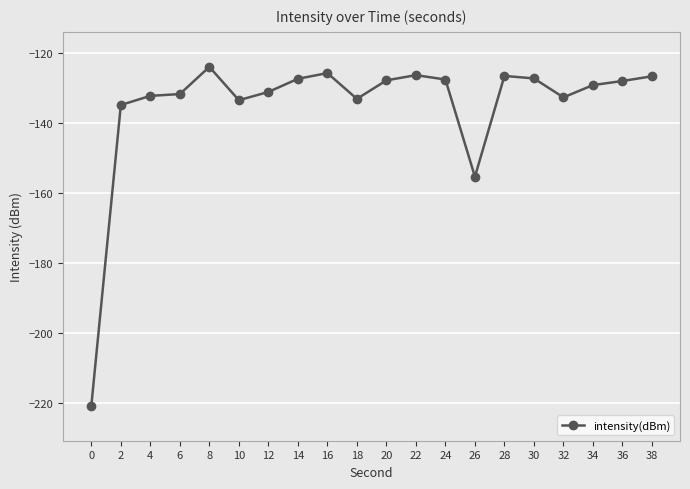

Between 34 and 20, which is larger?

20